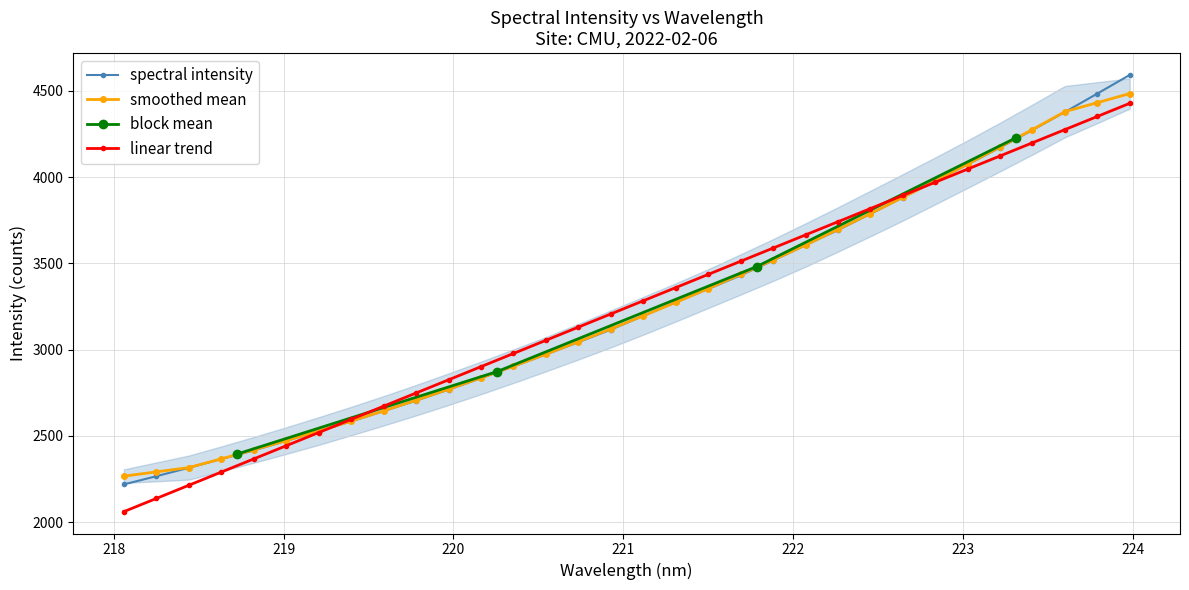

What is the label of the 19th point from the left?

221.4993